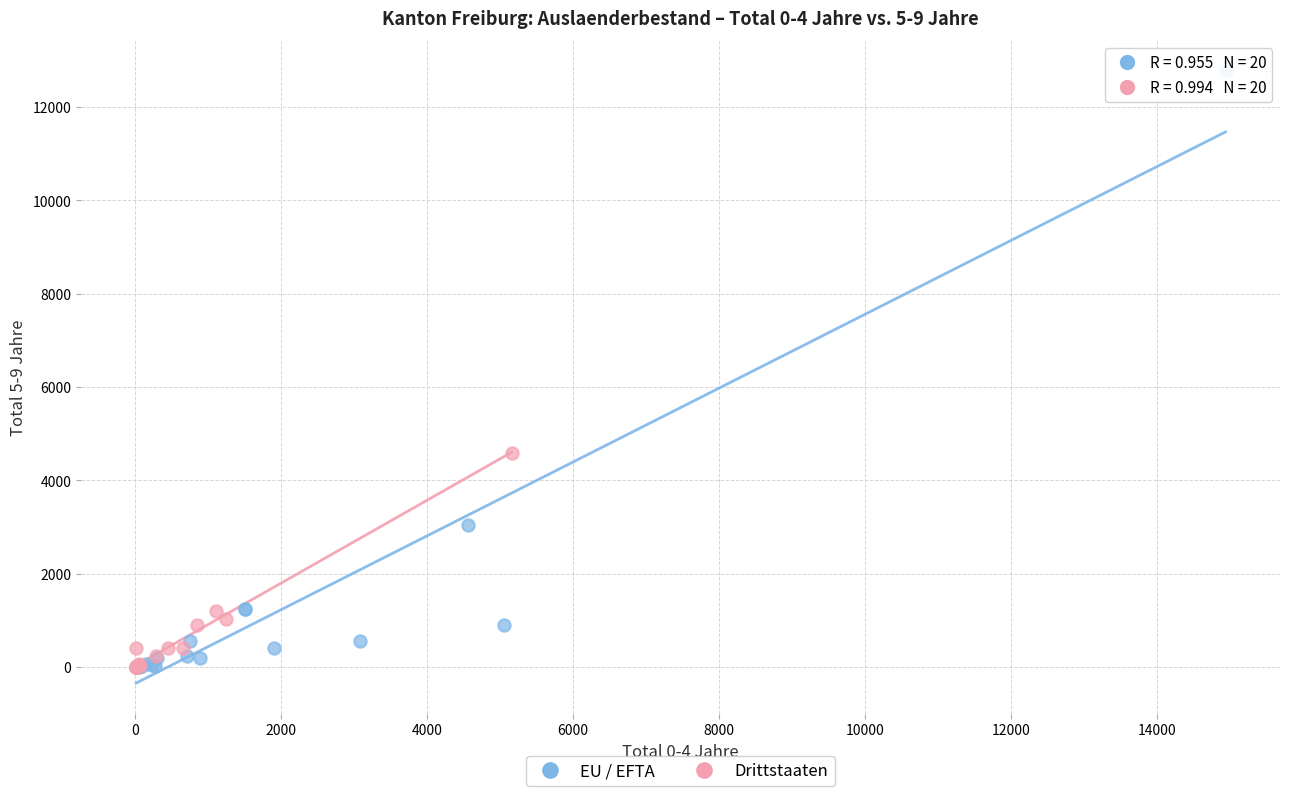

Which series contains the highest Y value?

EU / EFTA